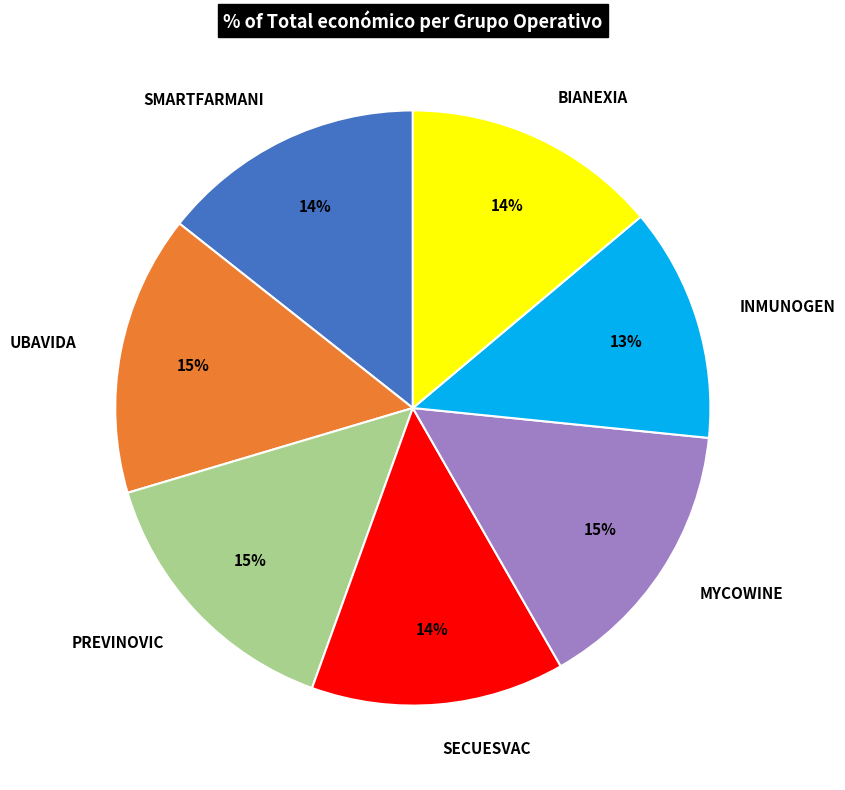

Is the sum of INMUNOGEN and MYCOWINE greater than half?

No